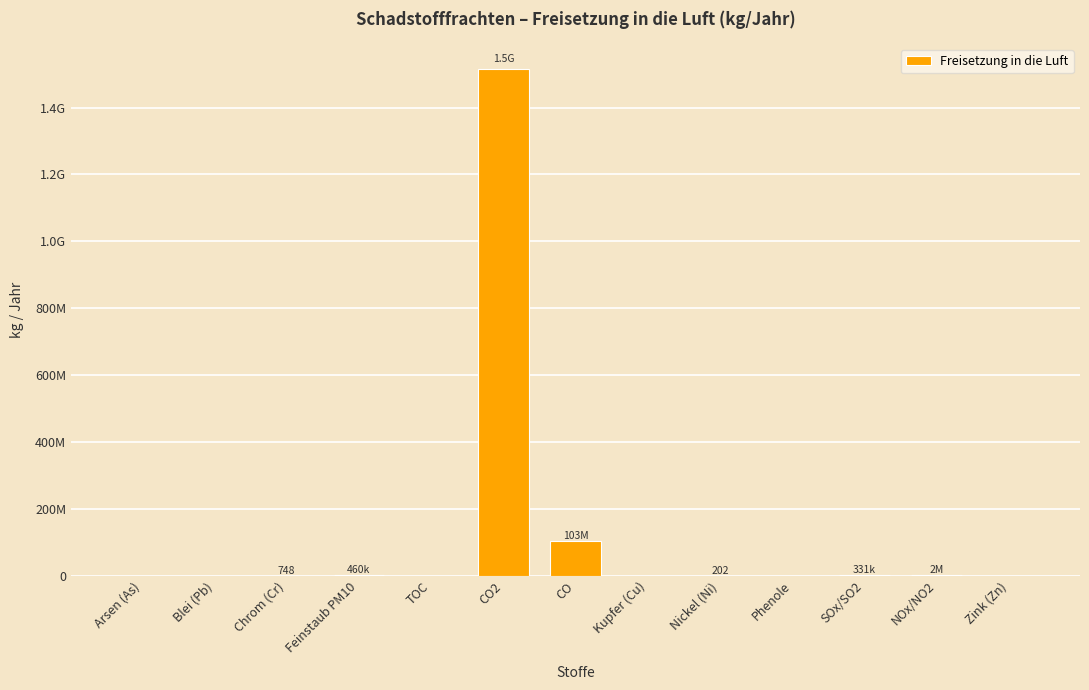

Are the bars horizontal?

No